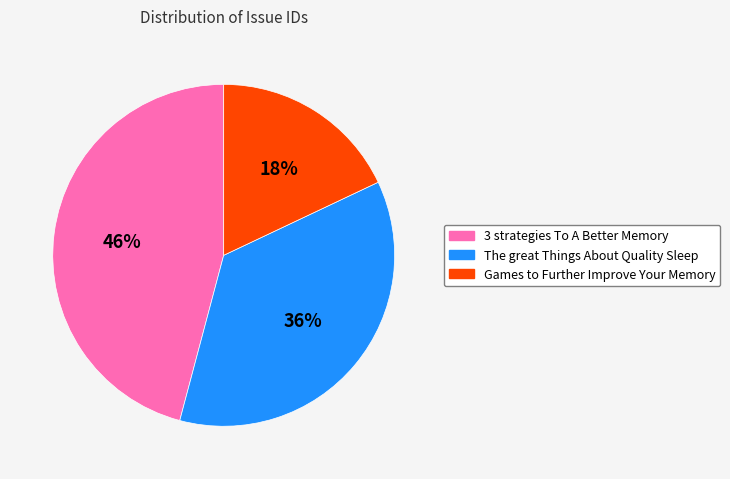

Which category has the biggest portion of the pie?

3 strategies To A Better Memory